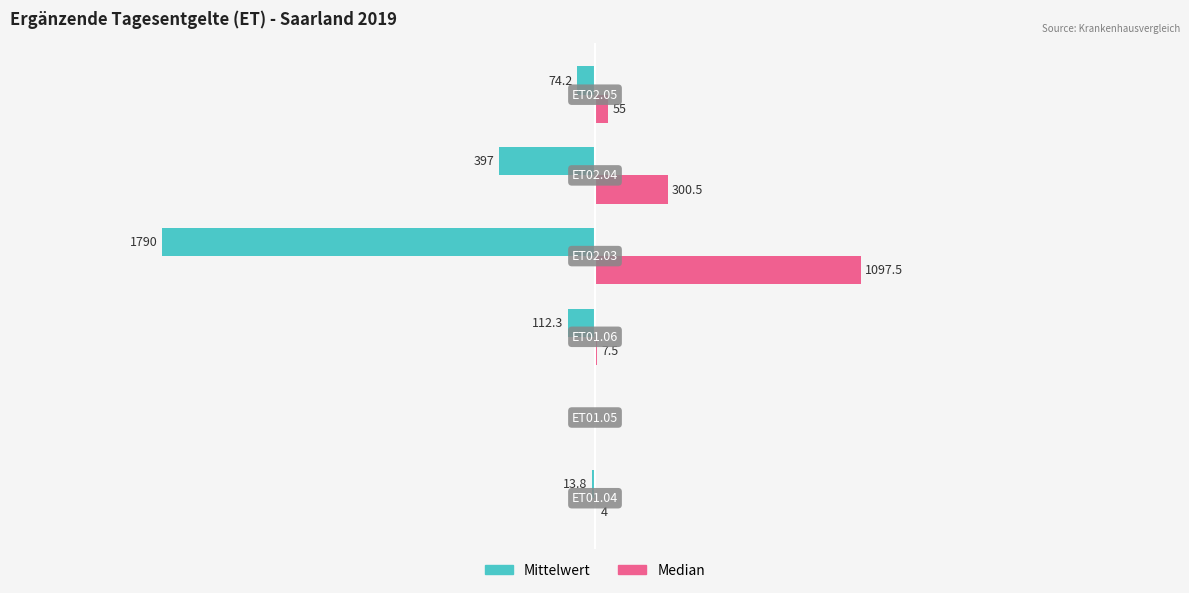

Which series has the largest total across all categories?

Median